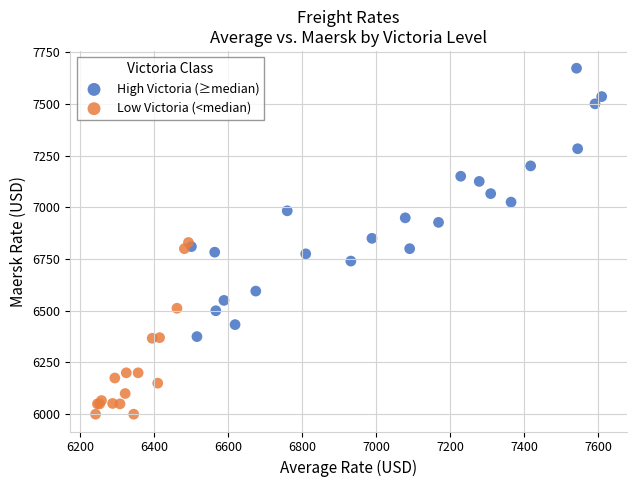

Which series contains the highest Y value?

High Victoria (≥median)